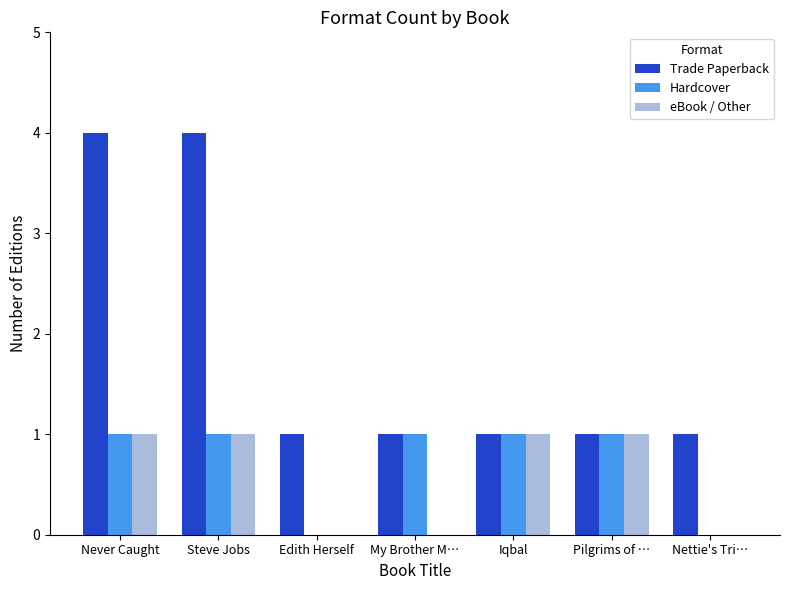

How many eBook / Other values are between 0 and 1?

7